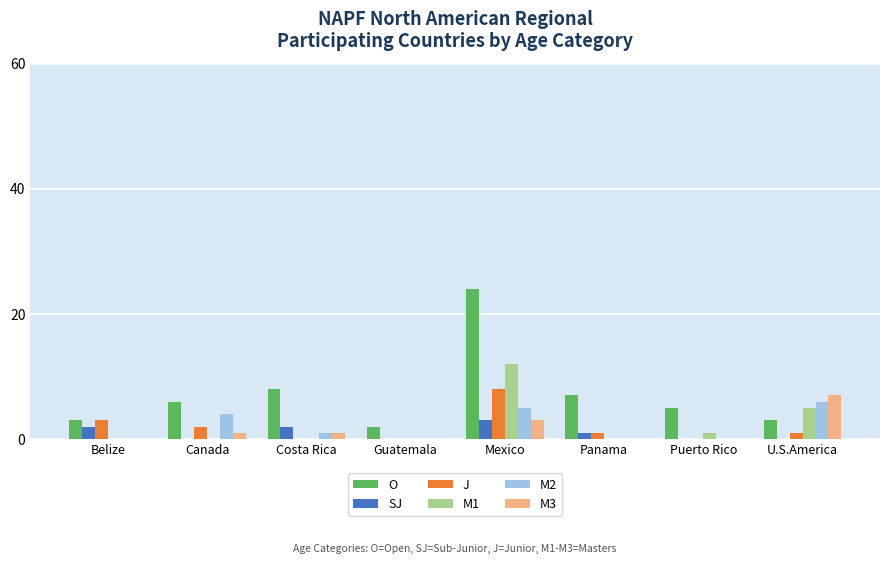

Is it true that M2 equals -3 at Panama?

False